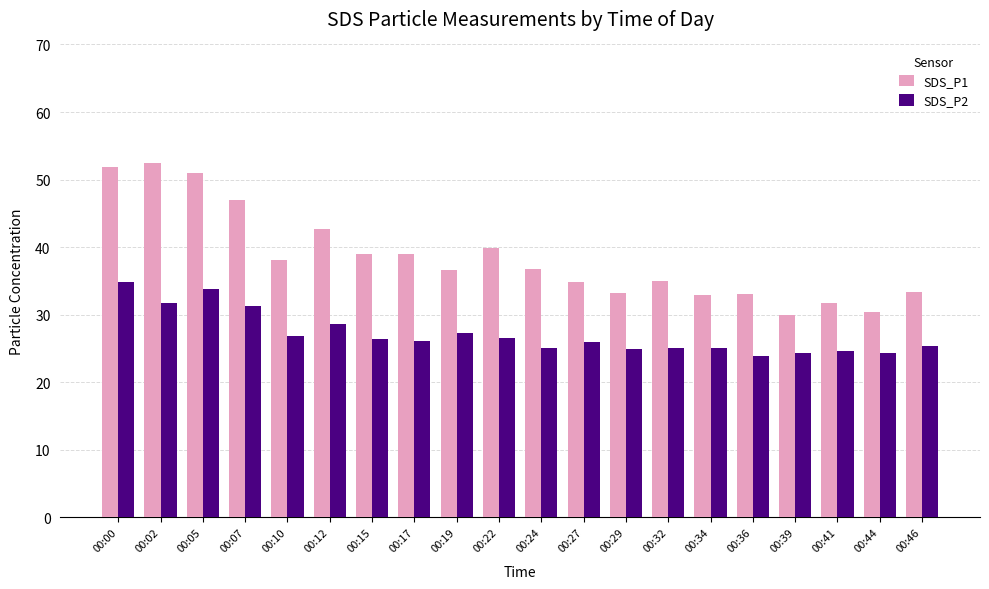

What is the difference between the maximum and minimum values in the SDS_P2 series?

11.0